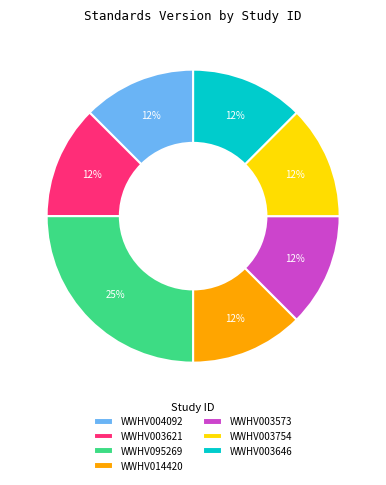

The WWHV003754 slice represents 3% of the pie. True or false?

False